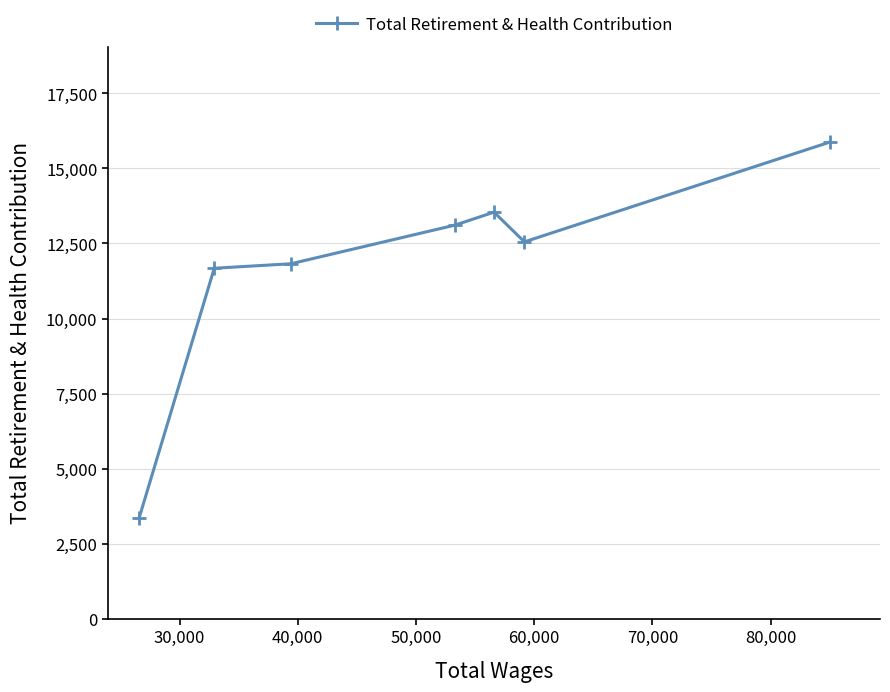

What is the value of the 4th point from the left?

13111